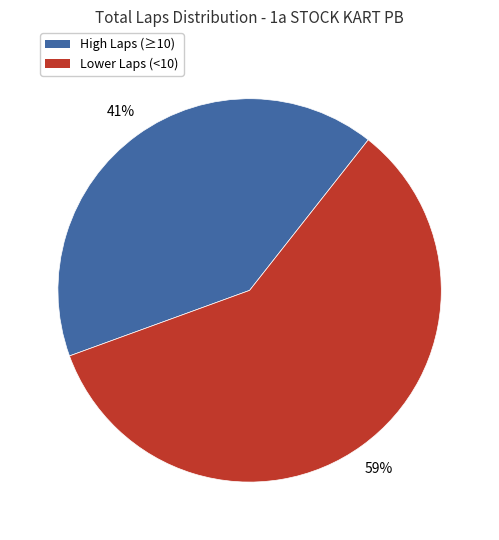

Is the sum of Lower Laps (<10) and High Laps (≥10) greater than half?

Yes